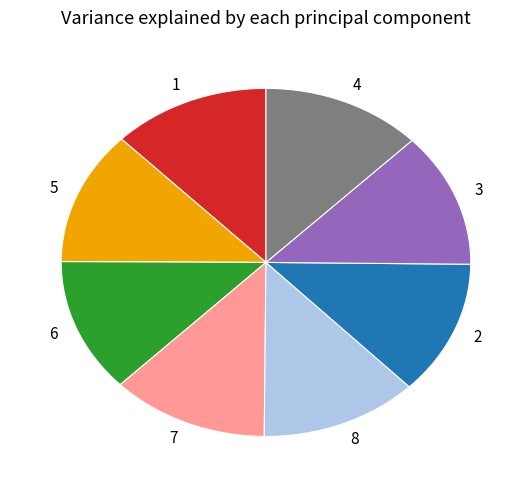

How many slices are in this pie chart?

8